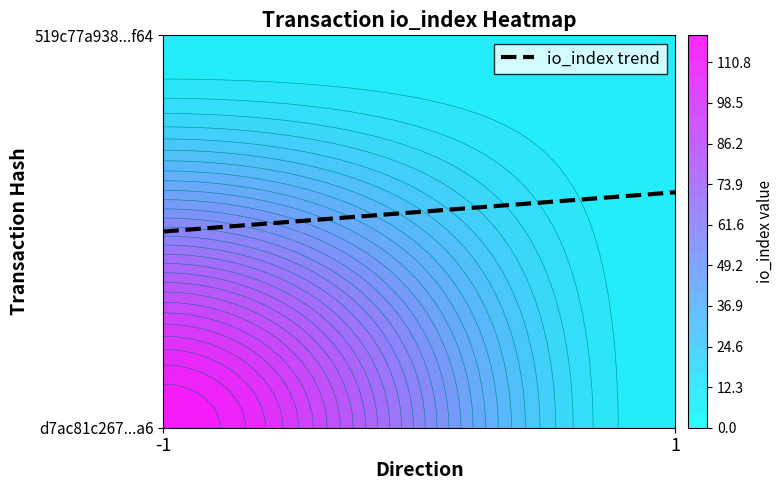

Reading left to right, list all the values displayed in this chart.

d7ac81c26763842831725fd48faa12479f0a9a6: -1	119
519c77a9385adda40fbb0378861890222c98f64: 1	0